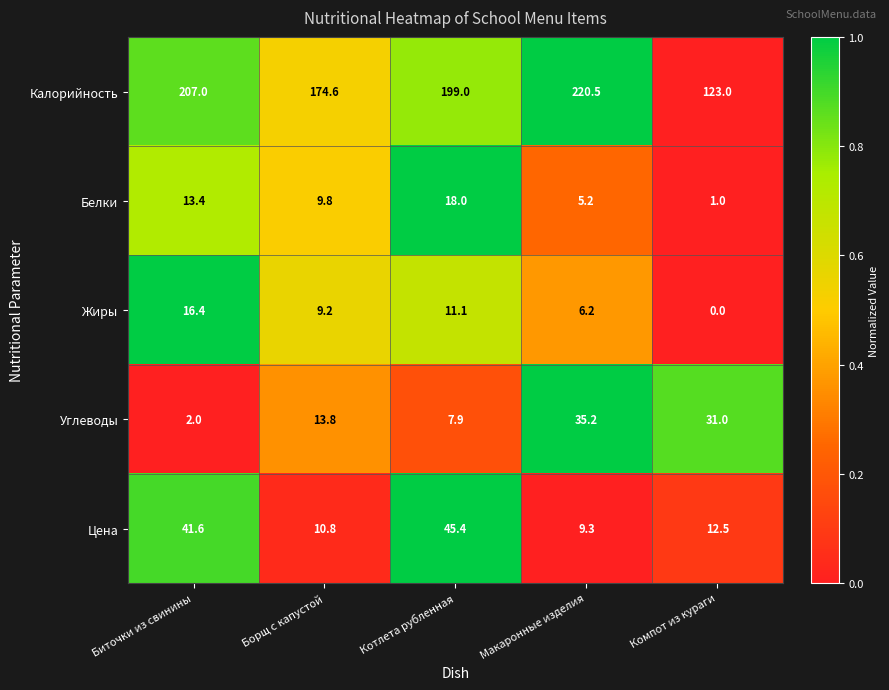

At which label does Углеводы first exceed 13?

Борщ с капустой